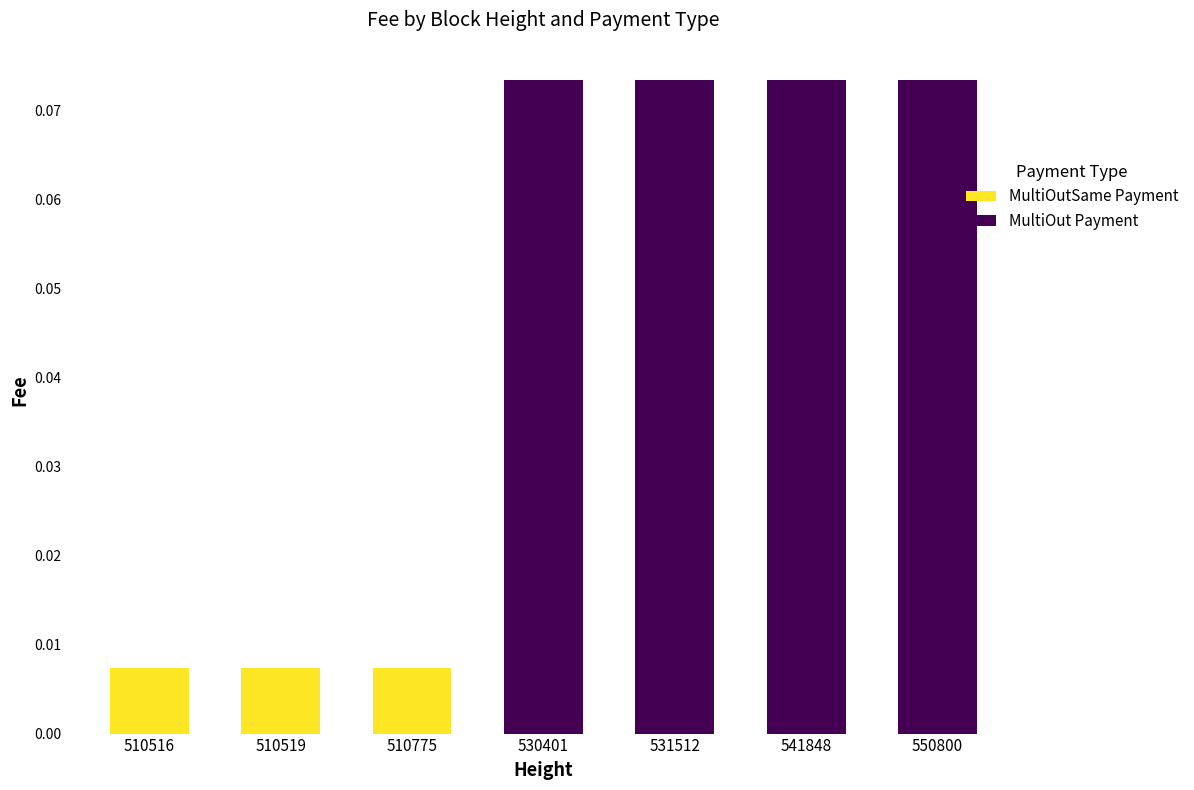

Is it true that MultiOutSame Payment equals 0.0 at 541848?

True